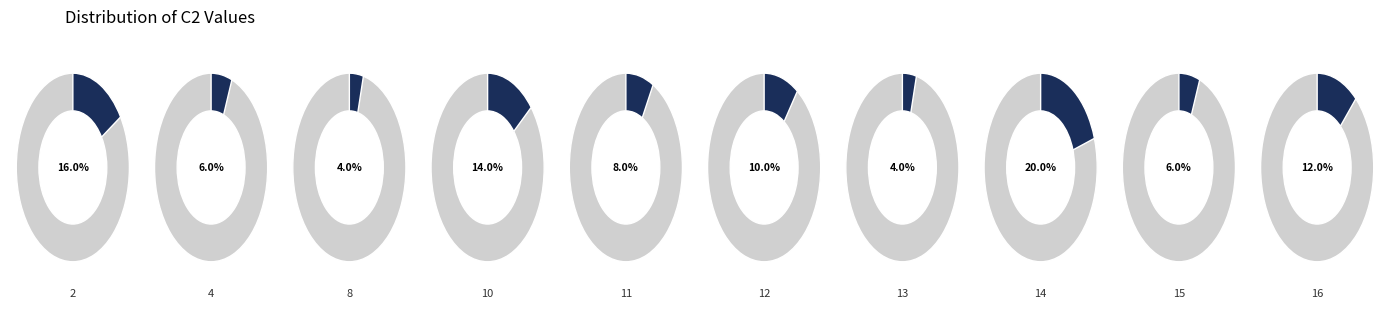

Which has a higher value, 12 or 8?

12